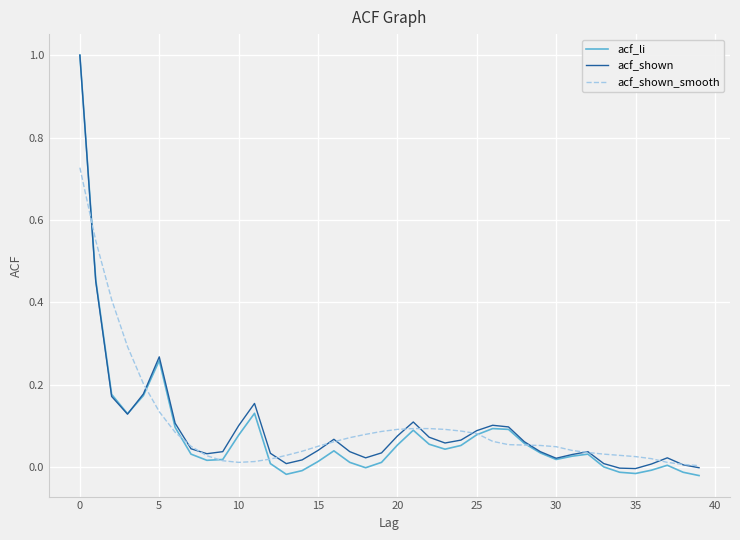

How many lines are shown in the chart?

3